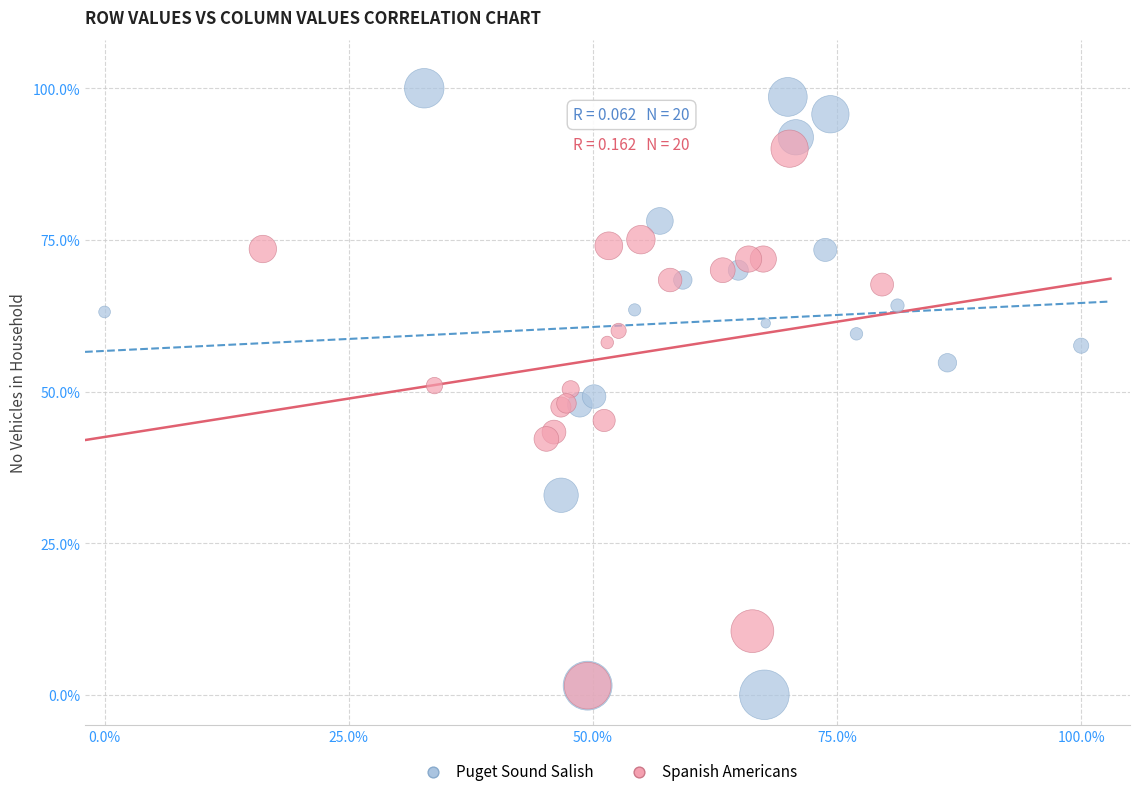

Which series has the widest spread of Y values?

Puget Sound Salish